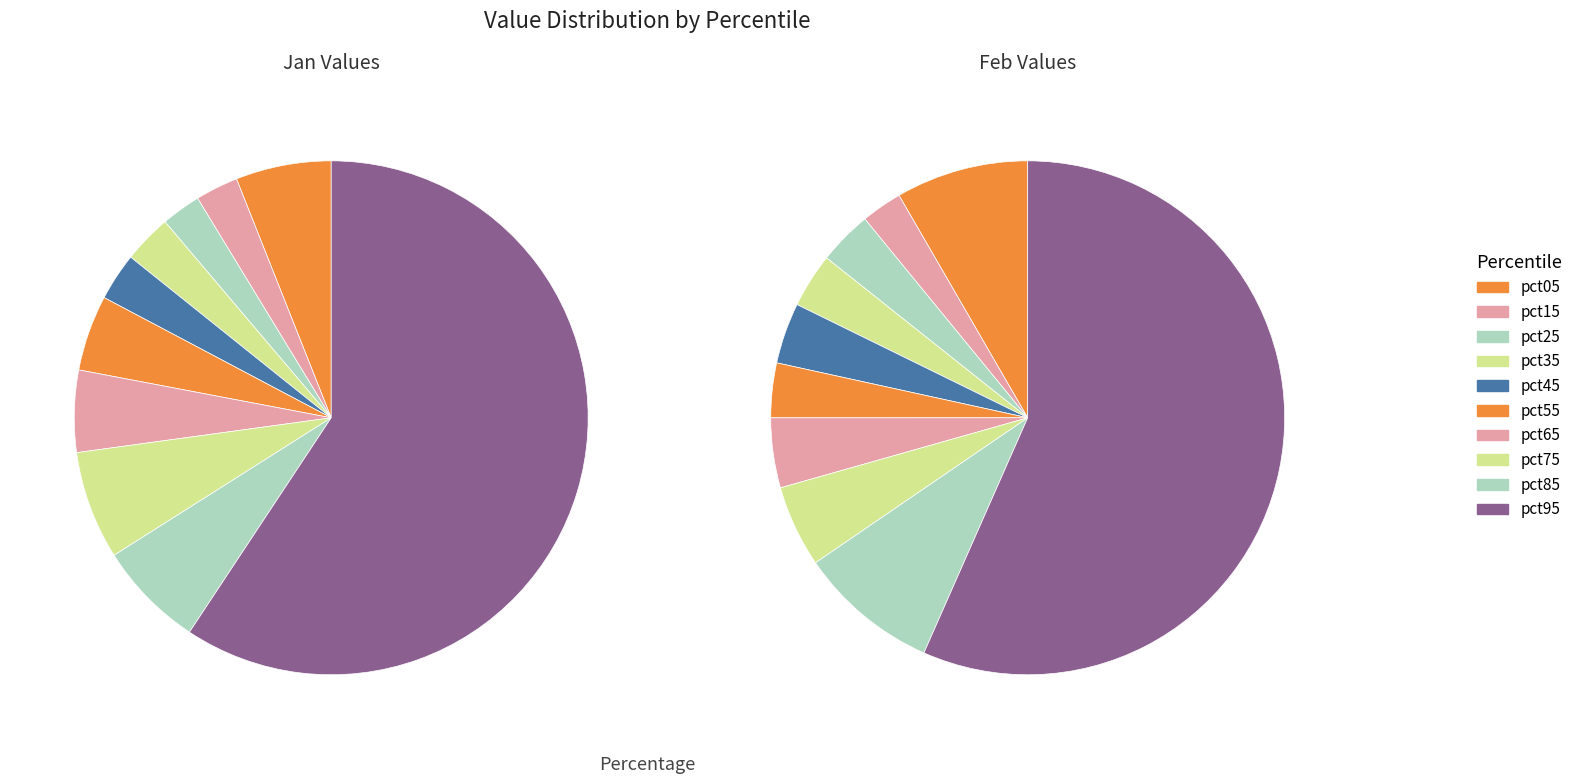

To the nearest percent, what is the difference between the largest and smallest slice percentages?

57%